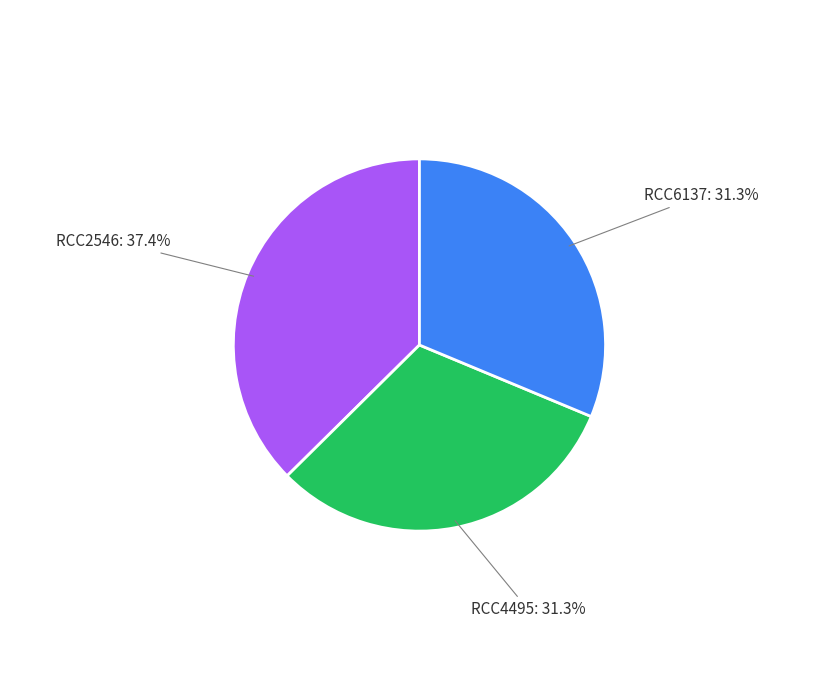

Which slice is the largest?

RCC2546